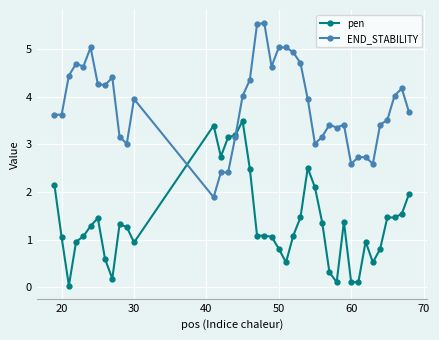

True or false: END_STABILITY has more than 2 points higher than both neighbors.

True